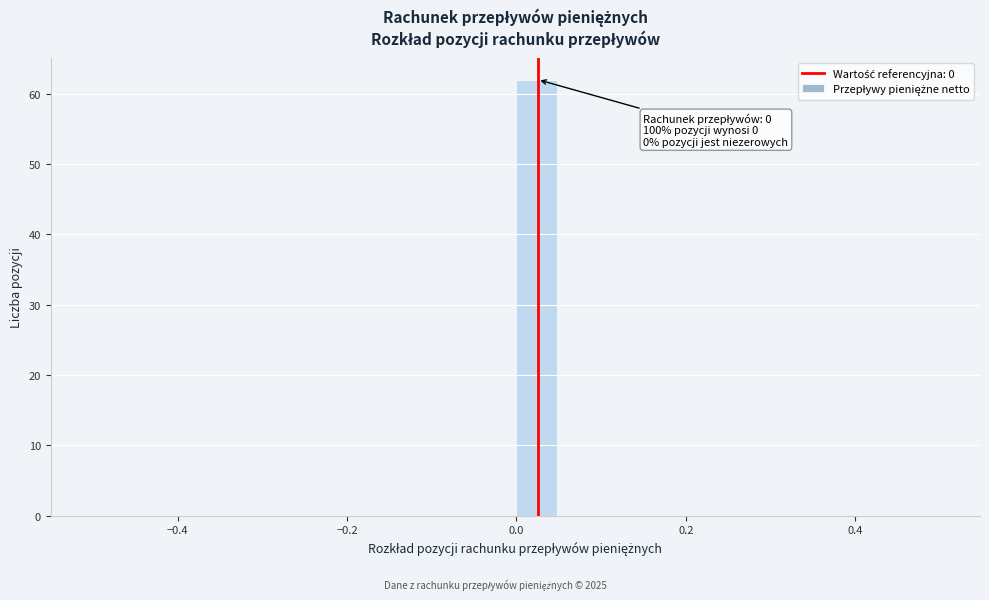

Read against the x-axis, roughly where is the centre of the tallest bar?

0.02